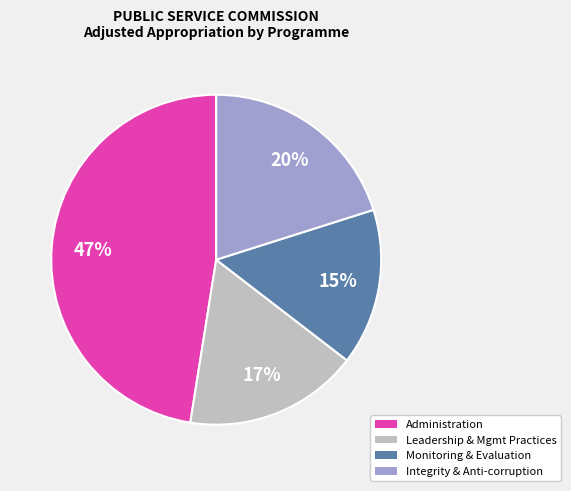

What percentage is the Integrity & Anti-corruption slice, to the nearest percent?

20%